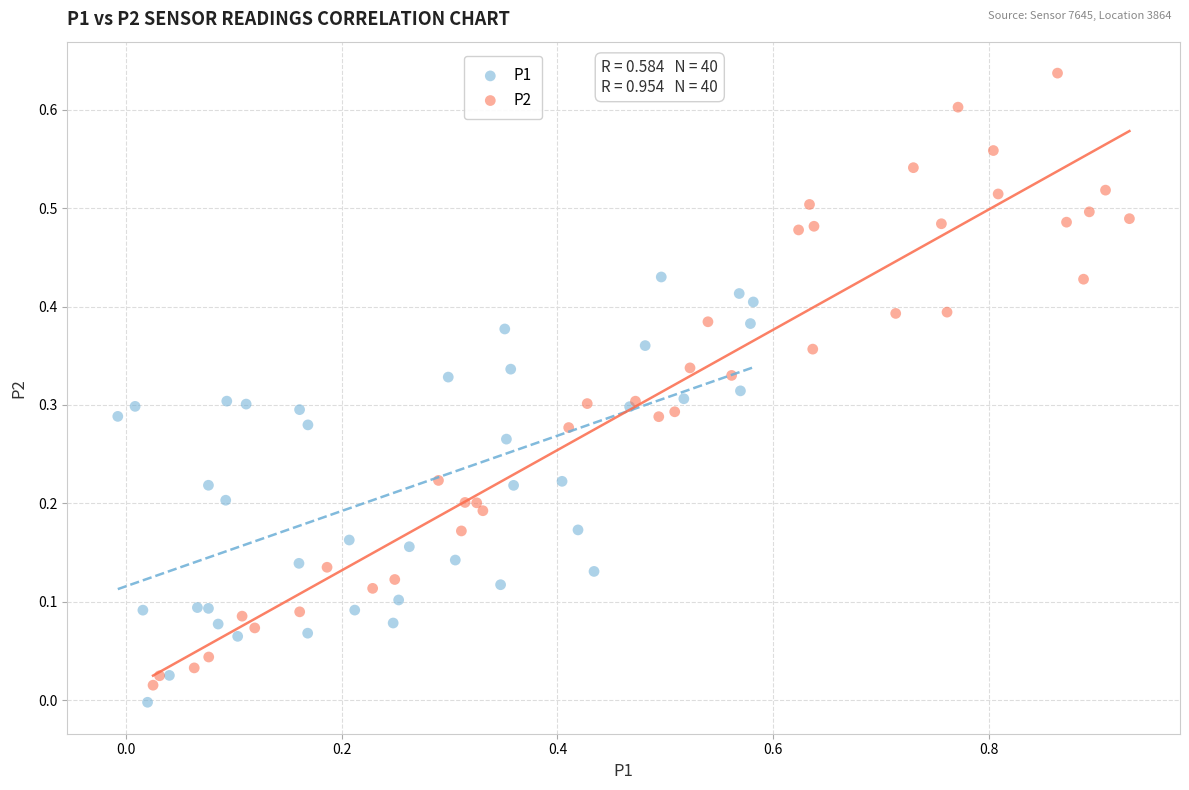

What are all the series names shown in the legend?

P1, P2